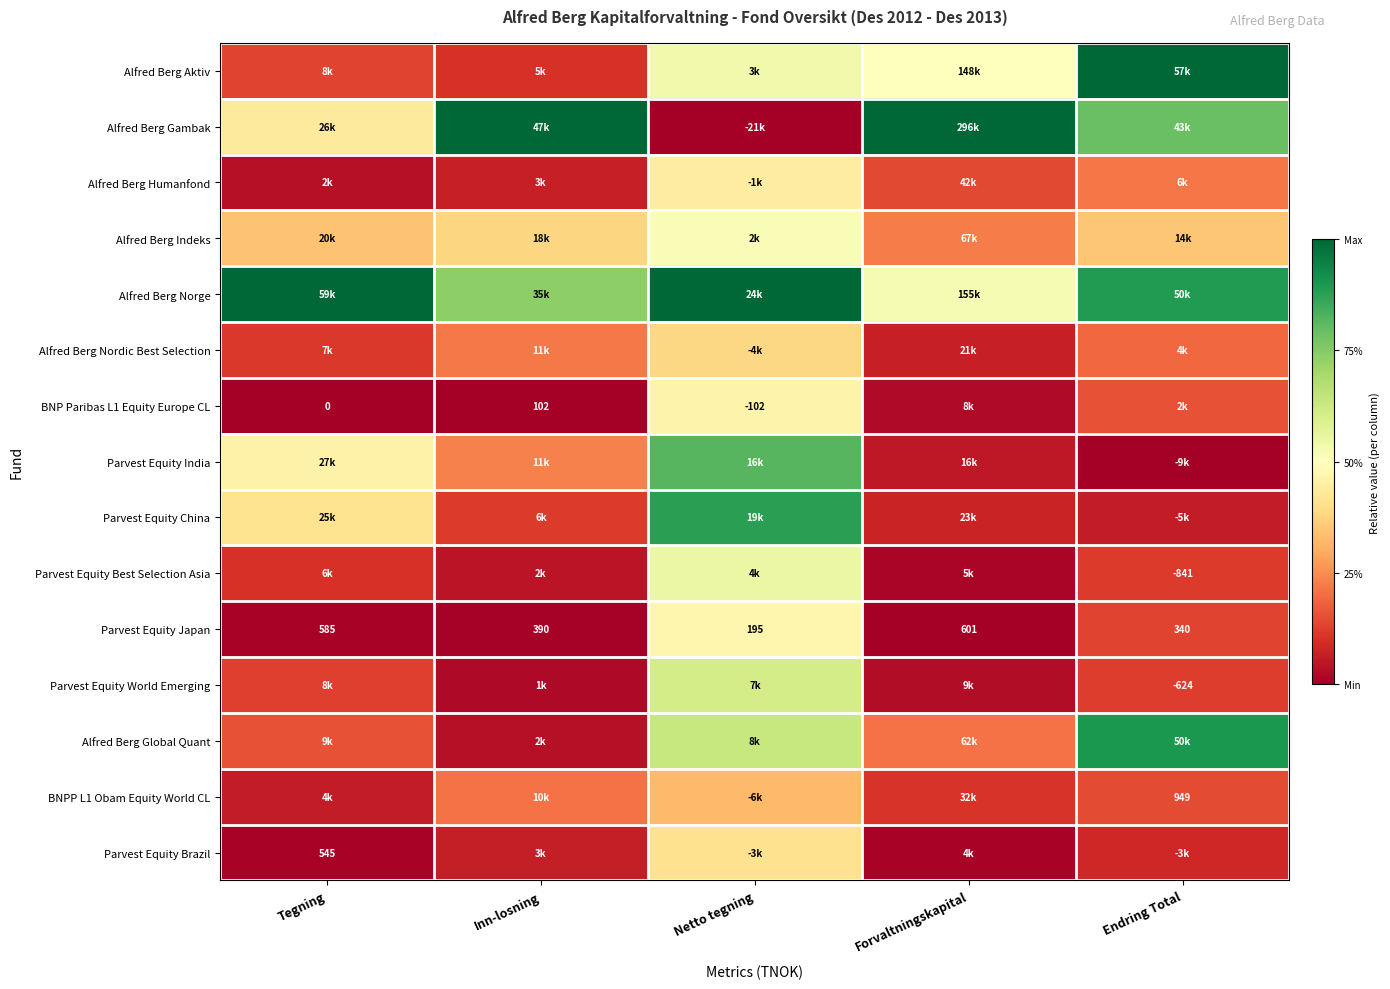

The Parvest Equity China series shows 0.2 at Tegning. True or false?

False